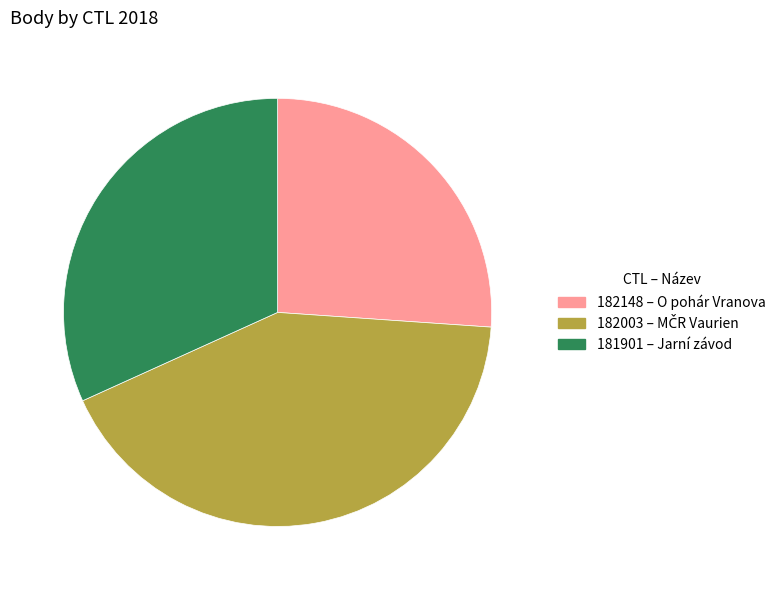

What is the ratio of the value at 182003 to the value at 182148?

1.6